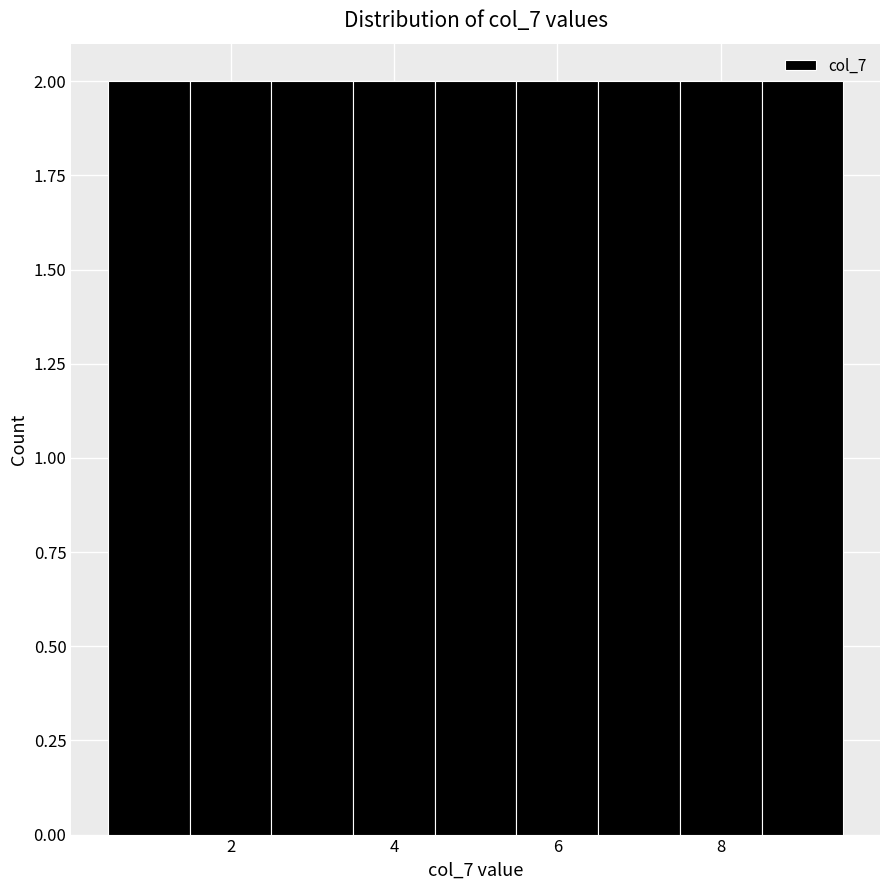

What is the height of the bar covering 0.5 to 1.5 on the x-axis? Neither the bar edges nor the heights are printed on the chart, so give them approximately, as read against the axes.

2